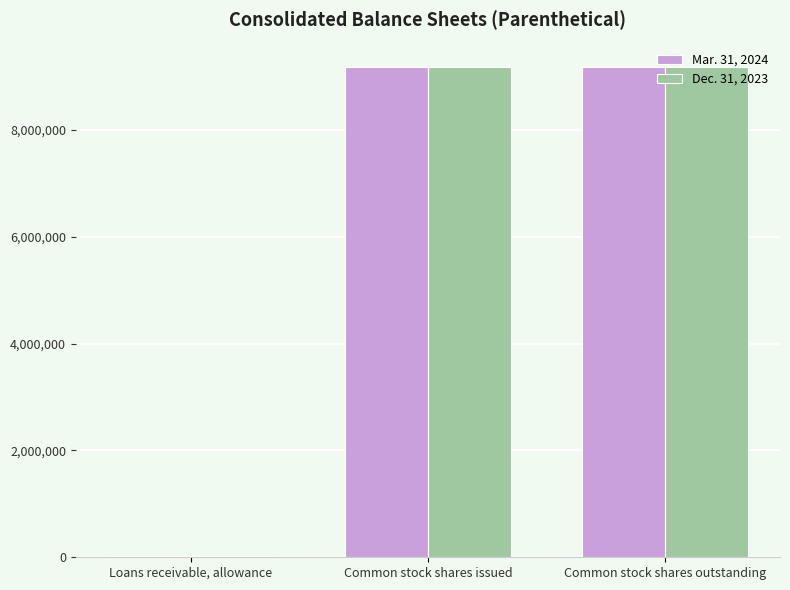

What is the greatest value displayed?

9179510